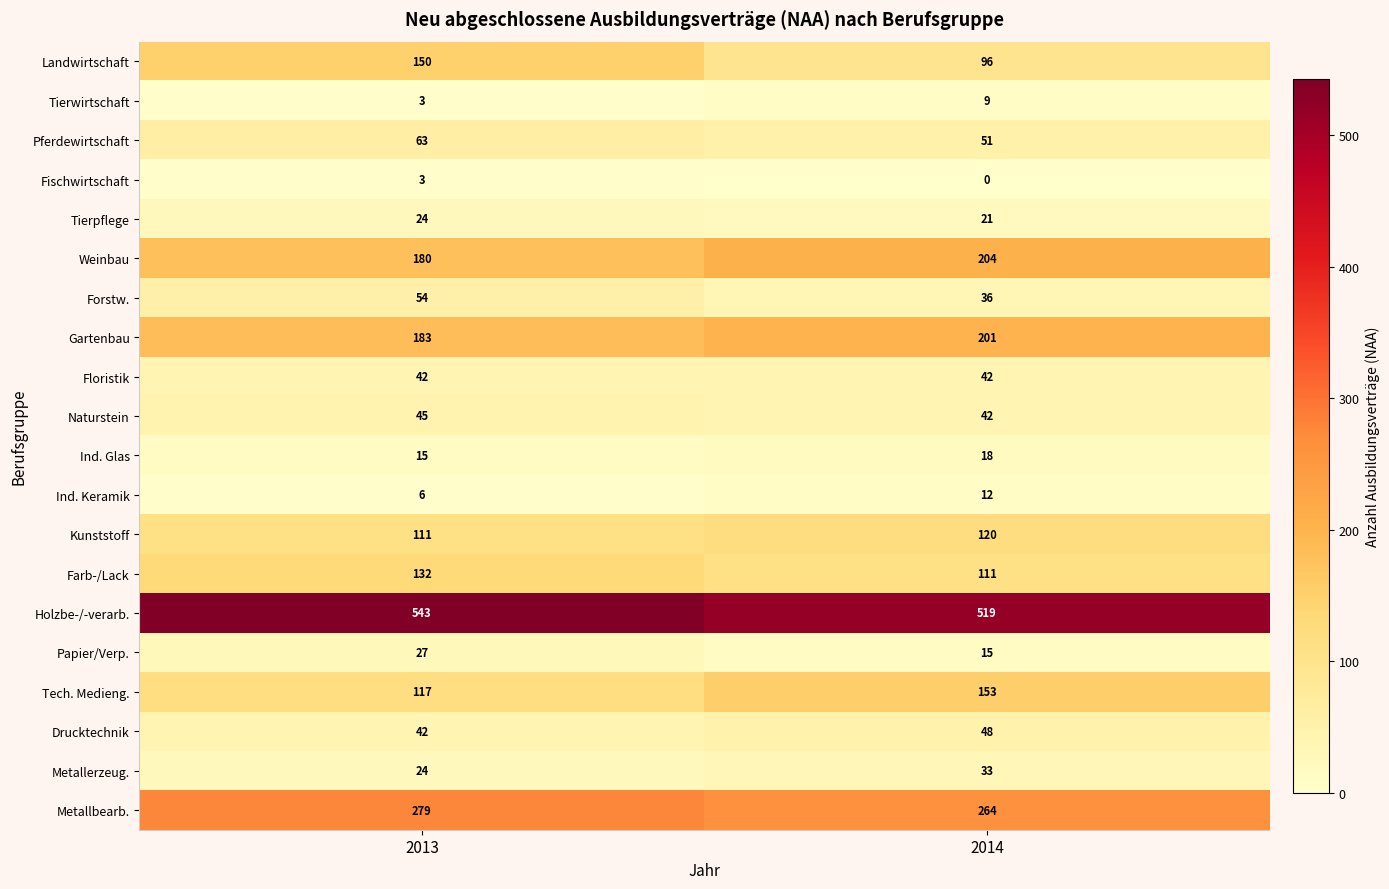

How many values in the Weinbau series are below 204?

1